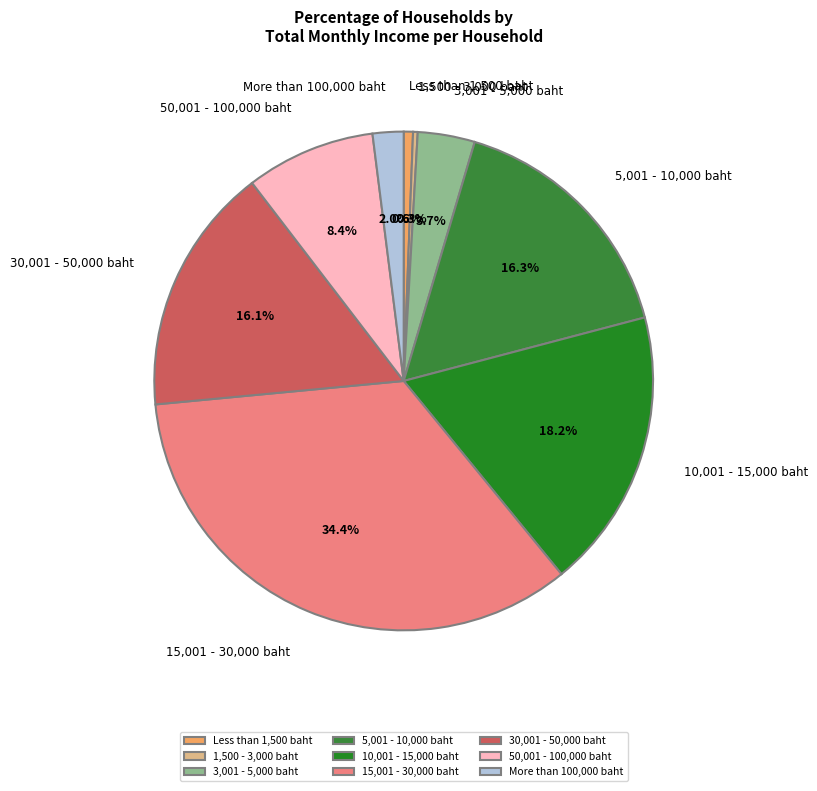

Does 5,001 - 10,000 baht account for over 50% of the chart?

No